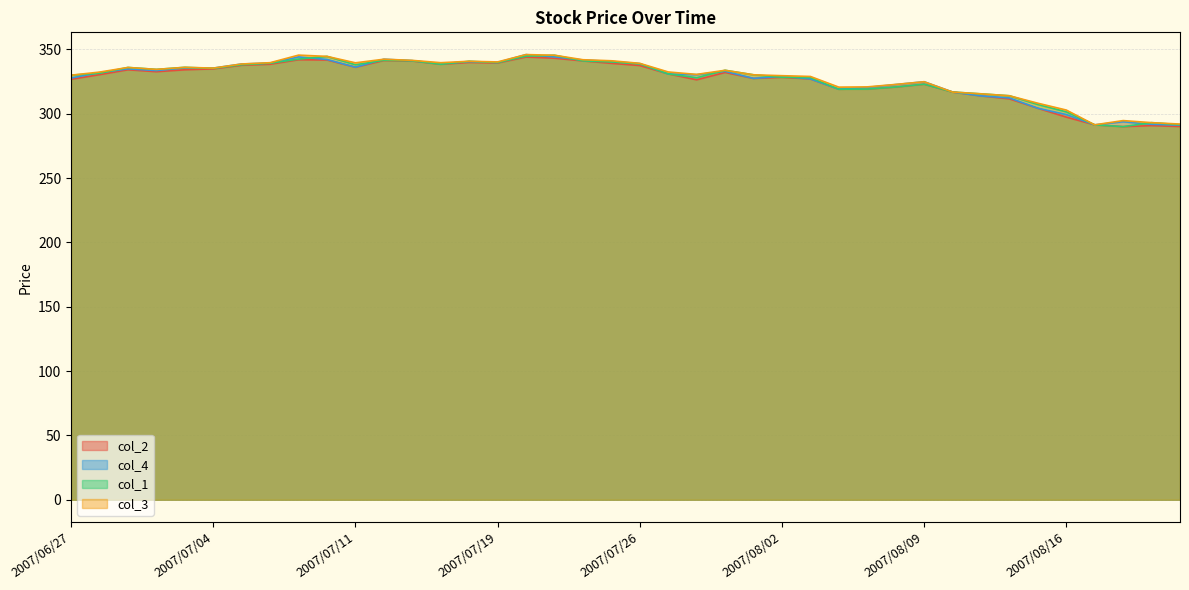

Reading right to left, what are all the values shown in this chart?

col_2: 290.1	290.8	290.0	291.4	297.4	304.3	311.6	313.9	316.9	323.0	320.8	319.2	319.1	327.1	328.3	327.5	332.1	326.4	331.0	337.5	339.2	341.1	343.2	344.1	339.5	339.9	338.5	341.0	341.4	336.2	341.8	342.0	338.5	337.7	334.9	334.2	332.7	334.2	330.4	326.8
col_4: 291.2	291.8	293.8	291.4	299.4	304.3	312.3	313.9	316.9	324.9	322.7	320.5	319.1	327.1	329.1	327.5	333.0	330.4	331.0	339.0	340.7	341.8	344.2	346.0	339.9	340.5	338.9	341.3	342.4	336.2	342.2	344.2	339.4	338.7	335.5	335.7	333.6	334.9	332.0	327.8
col_1: 291.5	293.1	290.0	291.4	301.5	307.2	314.0	315.5	316.9	323.0	320.8	319.2	319.1	328.1	328.4	330.3	333.8	328.0	331.0	338.8	340.3	341.1	345.5	344.8	339.8	340.8	338.5	341.2	341.6	338.1	344.6	342.5	339.3	338.1	335.3	336.1	334.5	336.0	331.5	330.0
col_3: 292.0	293.1	294.7	291.4	302.9	308.2	314.0	315.5	316.9	324.9	322.8	320.9	320.7	329.0	329.6	330.3	333.8	330.6	332.5	339.2	341.2	342.0	345.5	346.0	340.3	340.8	339.7	341.5	342.4	339.6	344.6	345.6	339.7	338.7	335.5	336.1	334.5	336.0	332.4	330.0